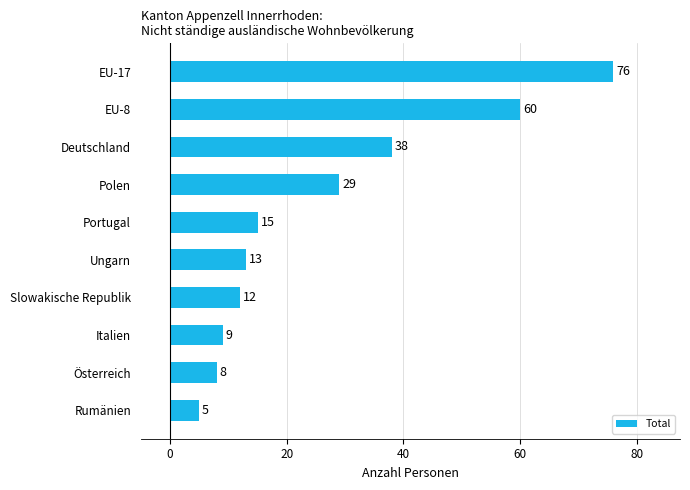

Is it true that the value at Portugal is 15?

True